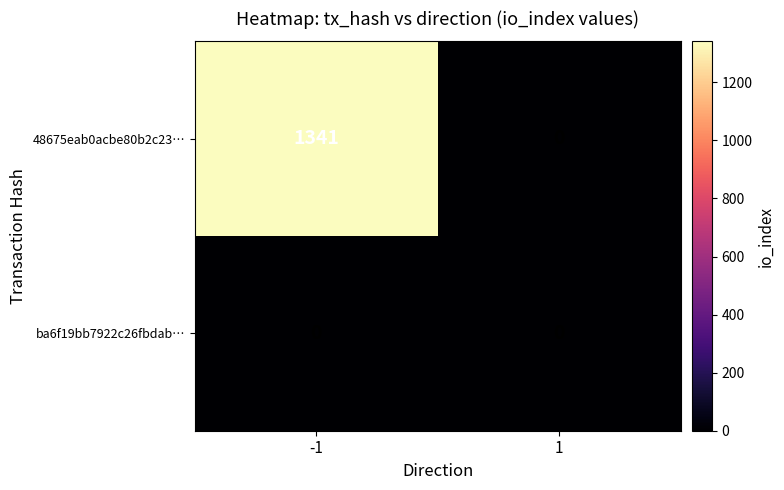

List the series in order of their peak value, lowest first.

ba6f19bb7922c26fbdab…, 48675eab0acbe80b2c23…